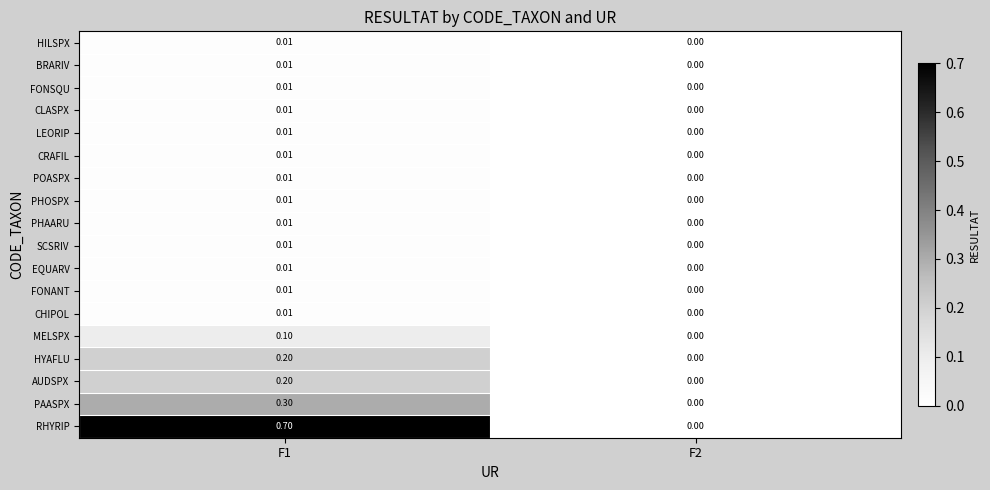

Which series changed the most between F1 and F2?

RHYRIP